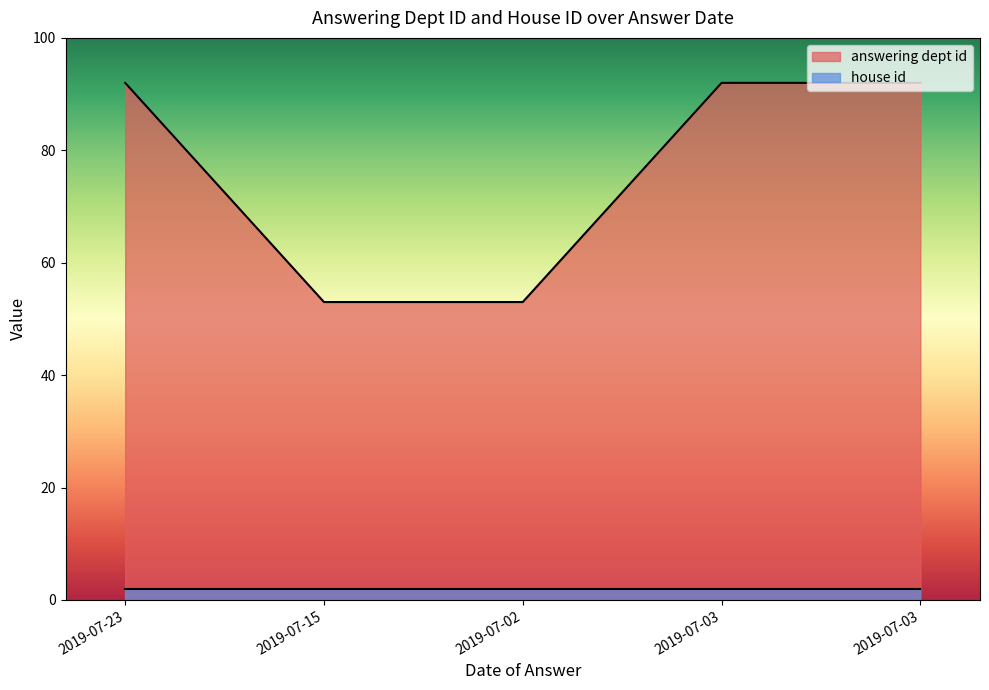

What is the value of the 2nd point from the left?

53